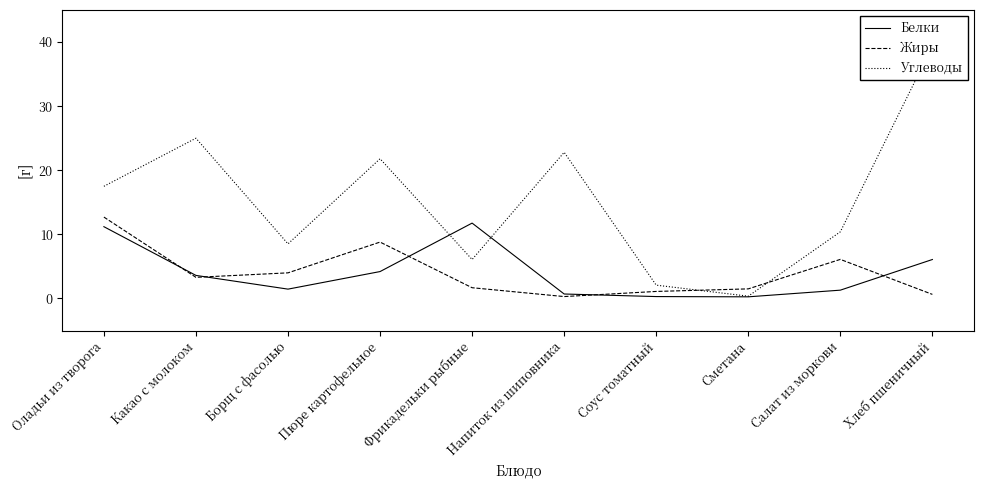

List the labels in order of Жиры value, largest first.

Оладьи из творога, Пюре картофельное, Салат из моркови, Борщ с фасолью, Какао с молоком, Фрикадельки рыбные, Сметана, Соус томатный, Хлеб пшеничный, Напиток из шиповника